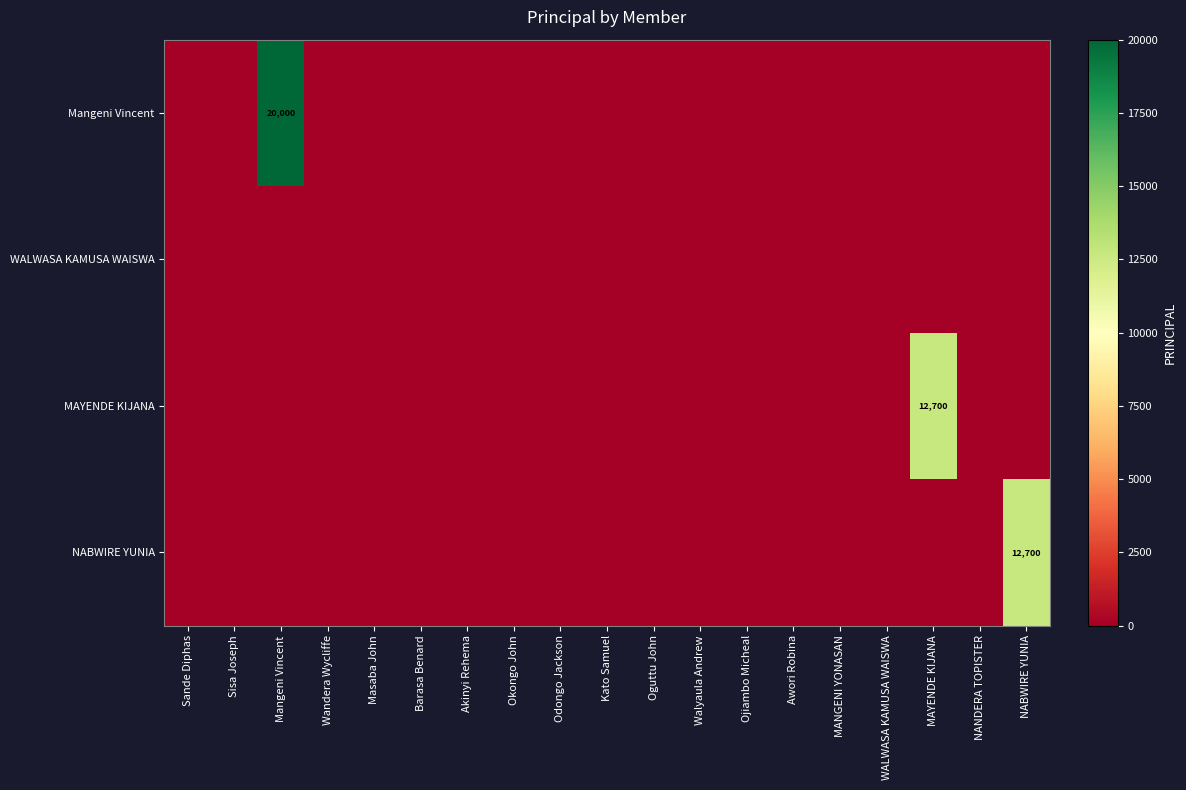

Is the value of NABWIRE YUNIA at Mangeni Vincent greater than the value of WALWASA KAMUSA WAISWA at Mangeni Vincent?

No